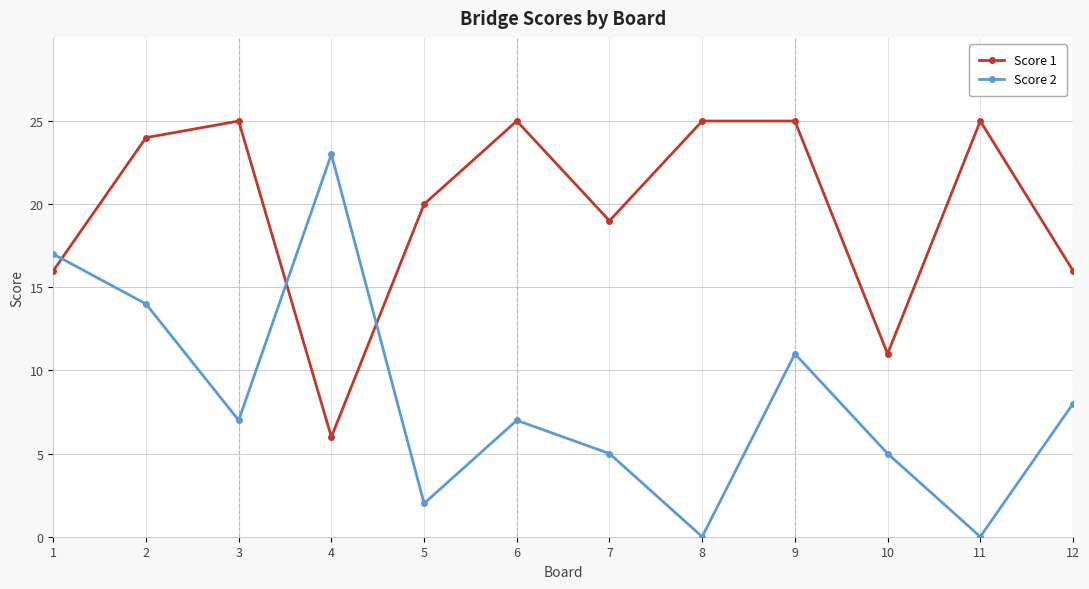

After their last crossing, which series has the higher values: Score 1 or Score 2?

Score 1